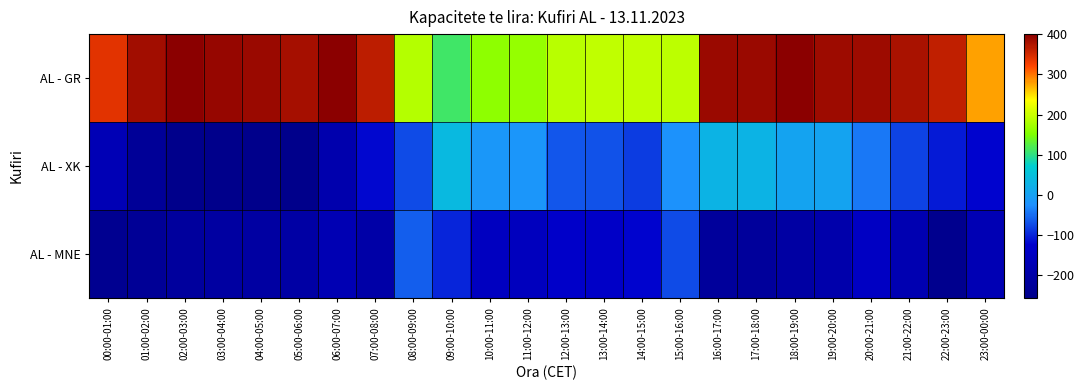

List the series in order of their overall mean, highest first.

AL - GR, AL - XK, AL - MNE